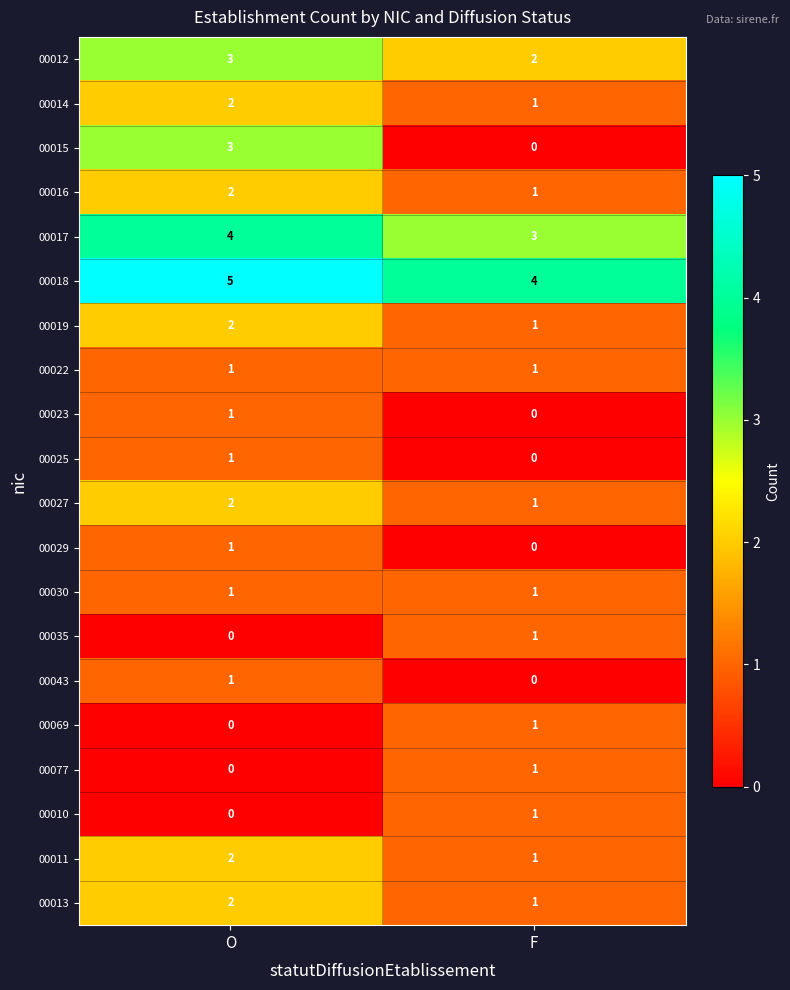

True or false: 00019 has a value of 2 at F.

False